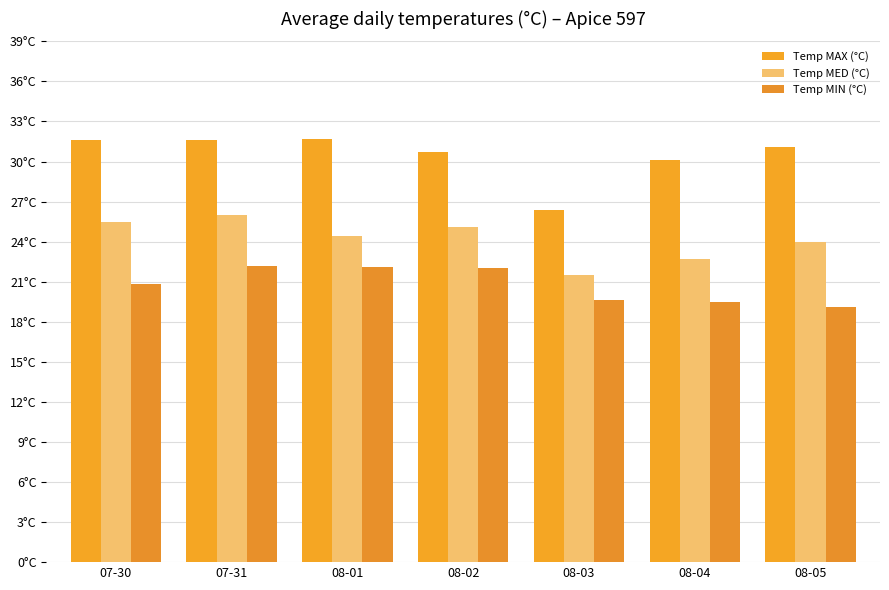

Reading right to left, transcribe all the data shown in this chart.

Temp MAX (°C): 08-05=31.1	08-04=30.1	08-03=26.4	08-02=30.7	08-01=31.7	07-31=31.6	07-30=31.6
Temp MED (°C): 08-05=24.0	08-04=22.7	08-03=21.5	08-02=25.1	08-01=24.4	07-31=26.0	07-30=25.5
Temp MIN (°C): 08-05=19.1	08-04=19.5	08-03=19.6	08-02=22.0	08-01=22.1	07-31=22.2	07-30=20.8